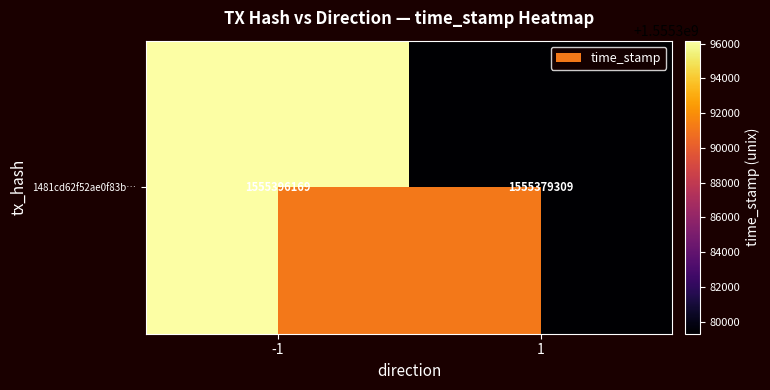

Approximately how many times larger is the value at 1 compared to -1?

1.0